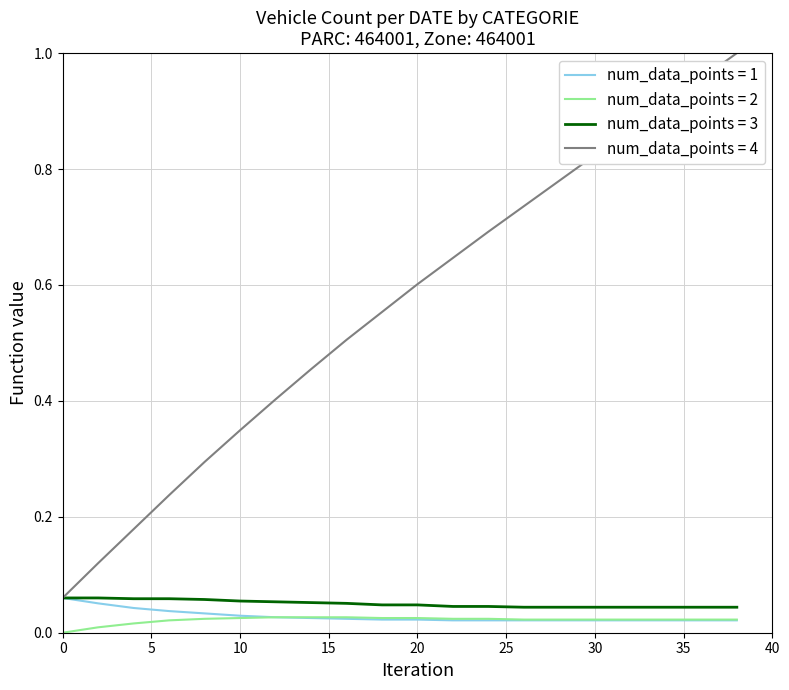

Which series has the largest total across all categories?

num_data_points = 4